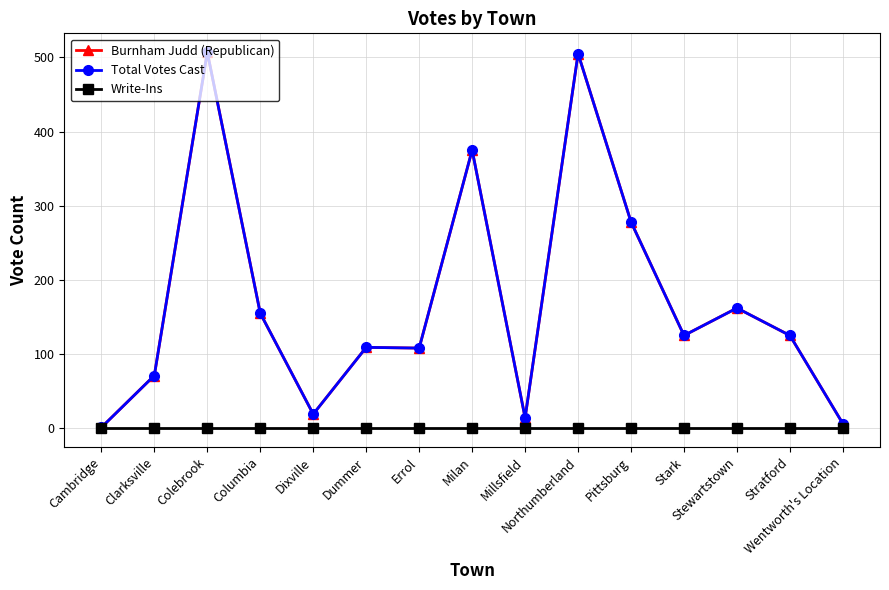

Is this an area chart (filled region under the line)?

No